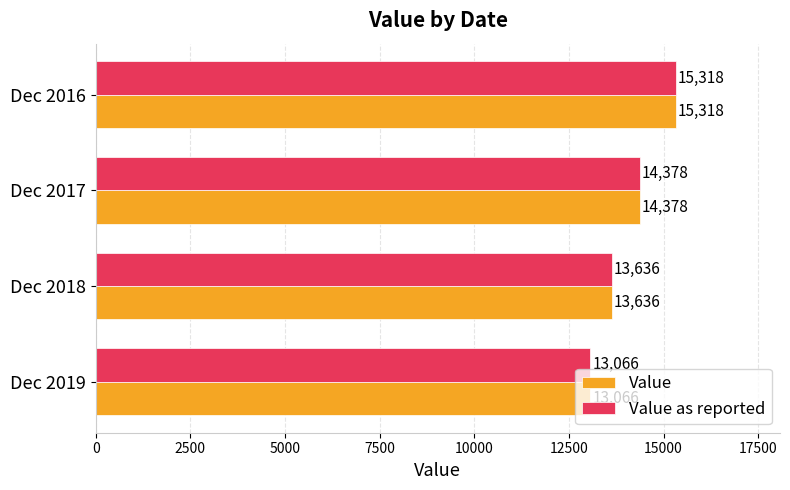

Rank the categories by Value value from lowest to highest.

Dec 2019, Dec 2018, Dec 2017, Dec 2016